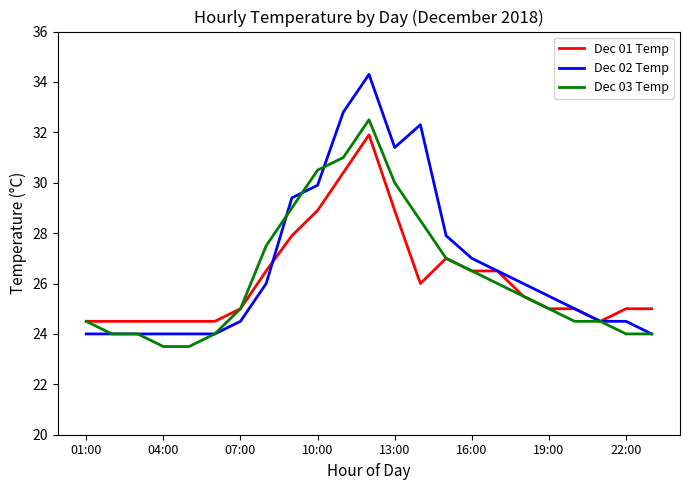

What is the minimum value shown in the chart?

23.5